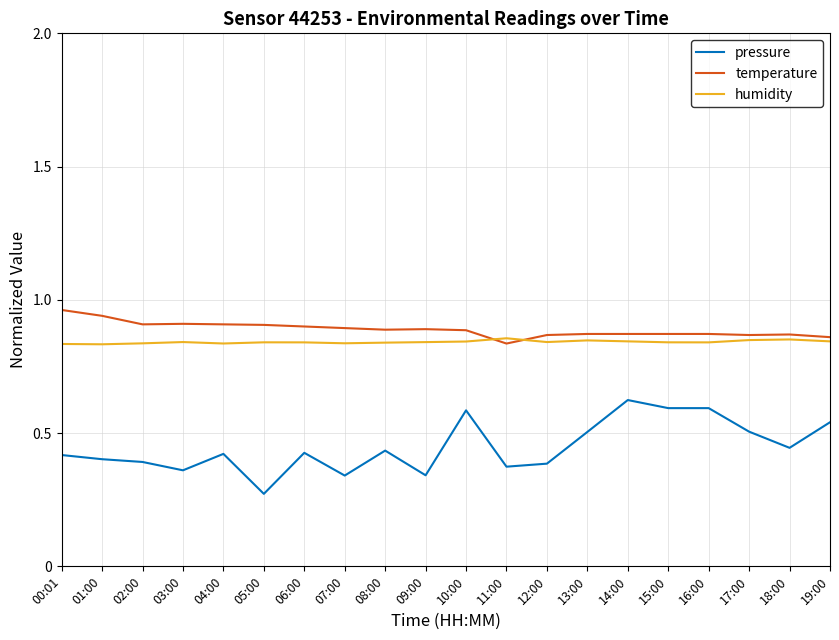

The temperature series shows 0.9 at 15:00. True or false?

True